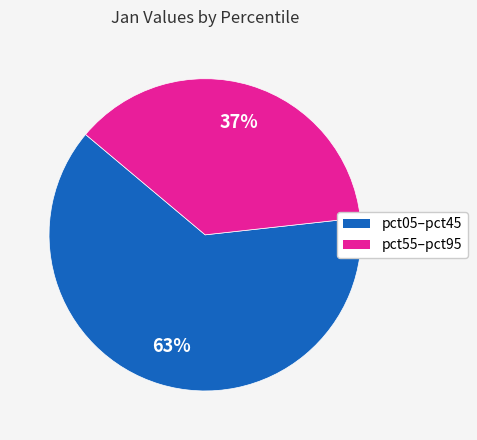

Is there any slice that represents more than half of the pie?

Yes